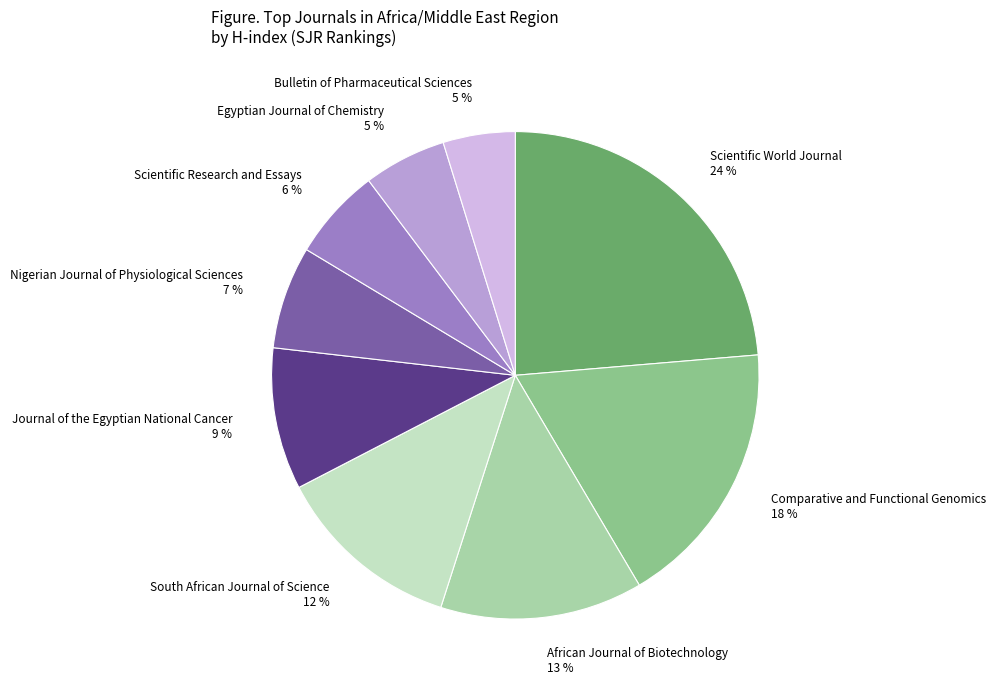

Count the number of slices in the pie.

9